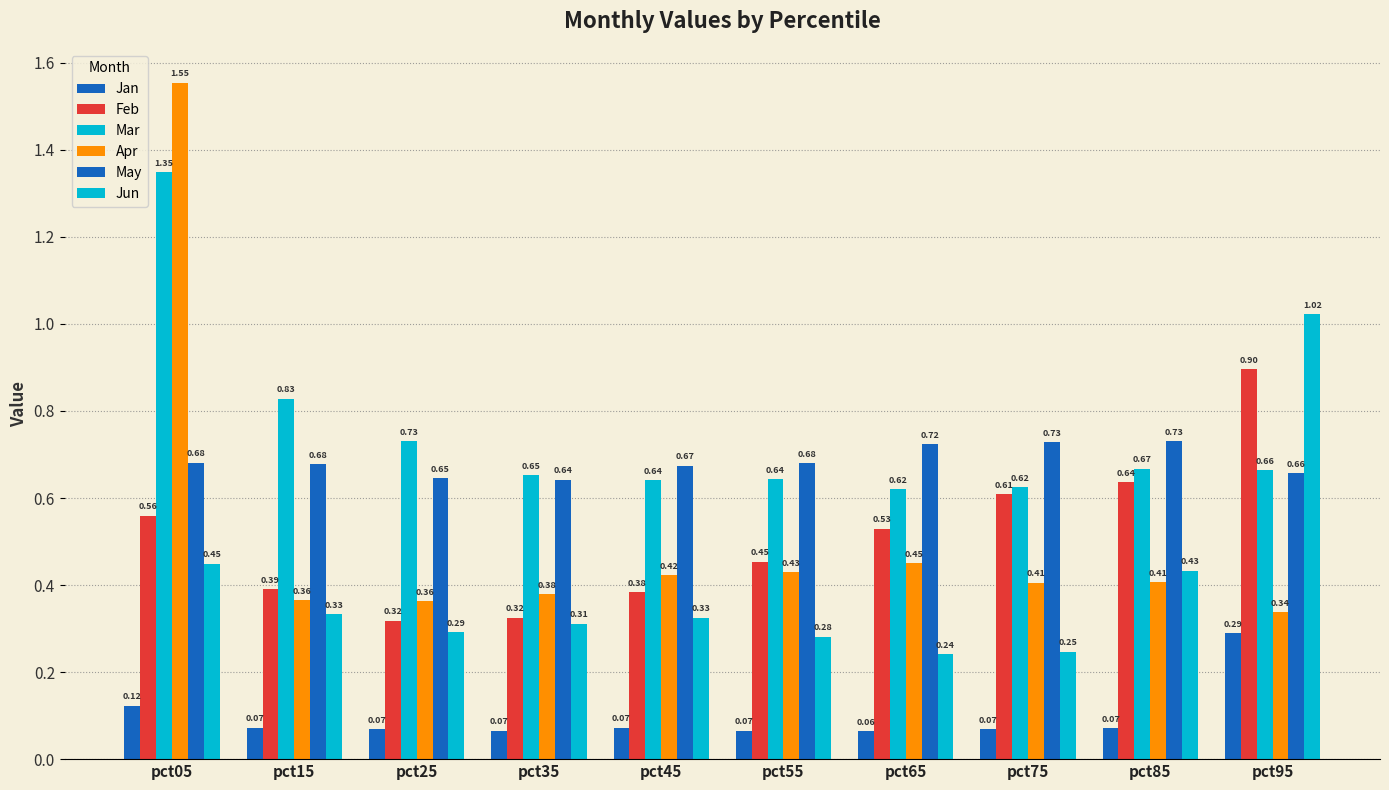

At how many categories does at least one series exceed 1?

2